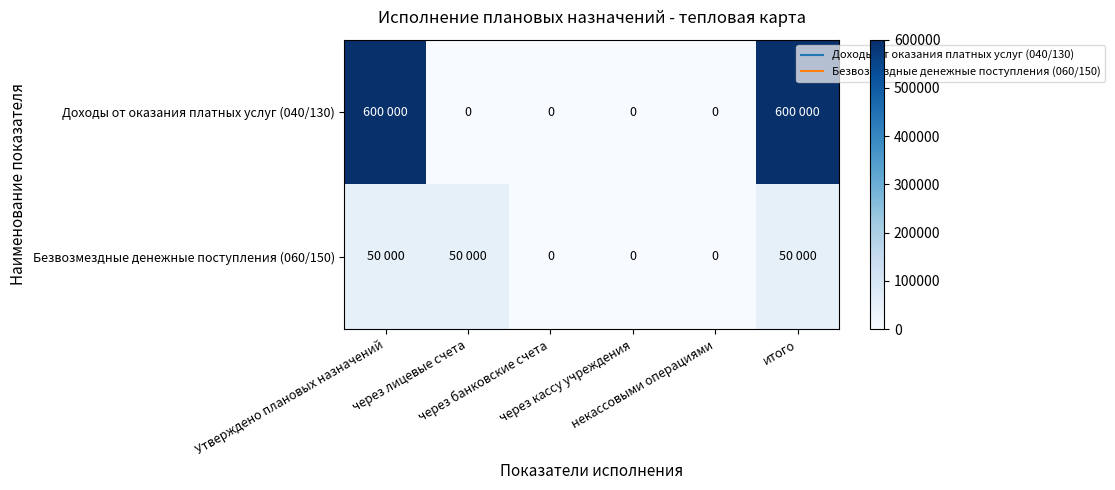

Which series changed the most between Утверждено плановых назначений and через кассу учреждения?

Доходы от оказания платных услуг (040/130)